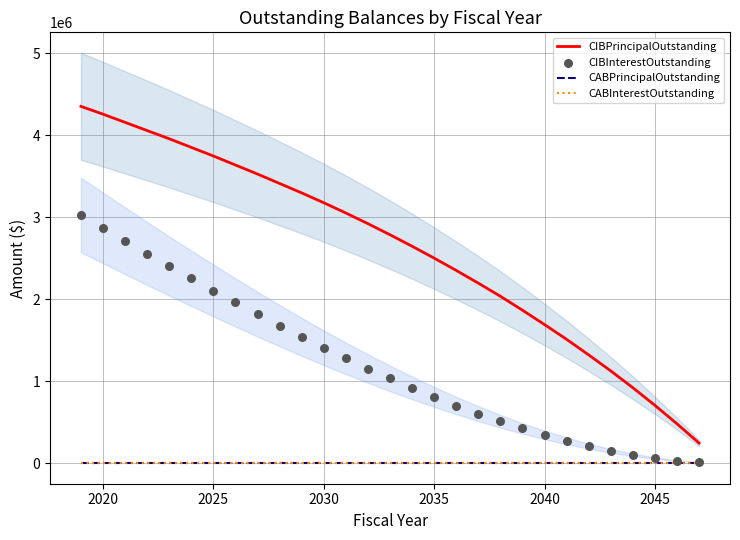

Which series contains the highest Y value?

CIBPrincipalOutstanding